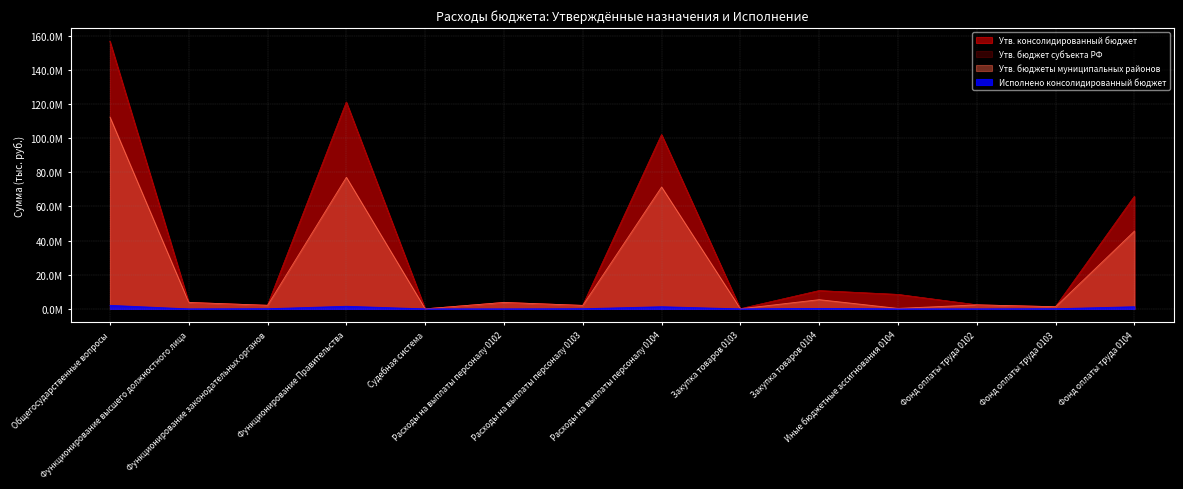

Which series has the widest spread of values?

Утв. консолидированный бюджет